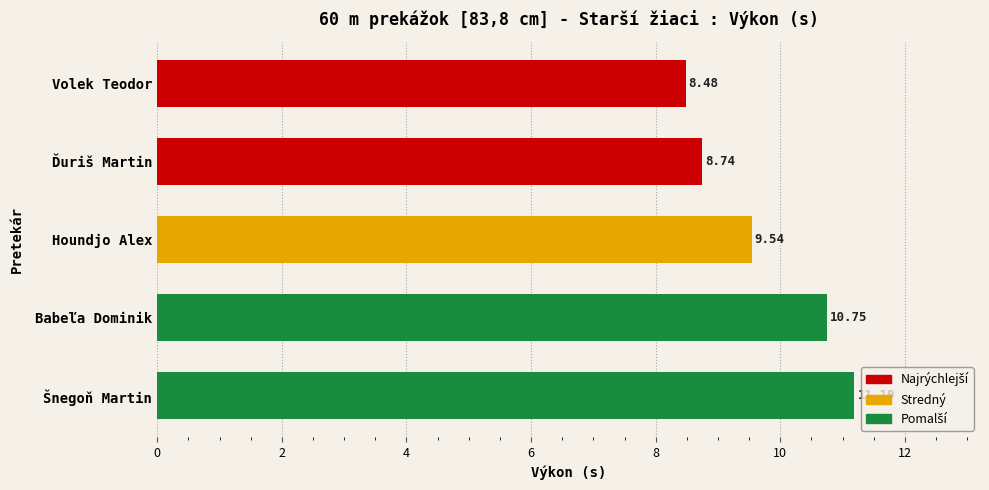

What is the ratio of the value at Volek Teodor to the value at Babeľa Dominik?

0.8